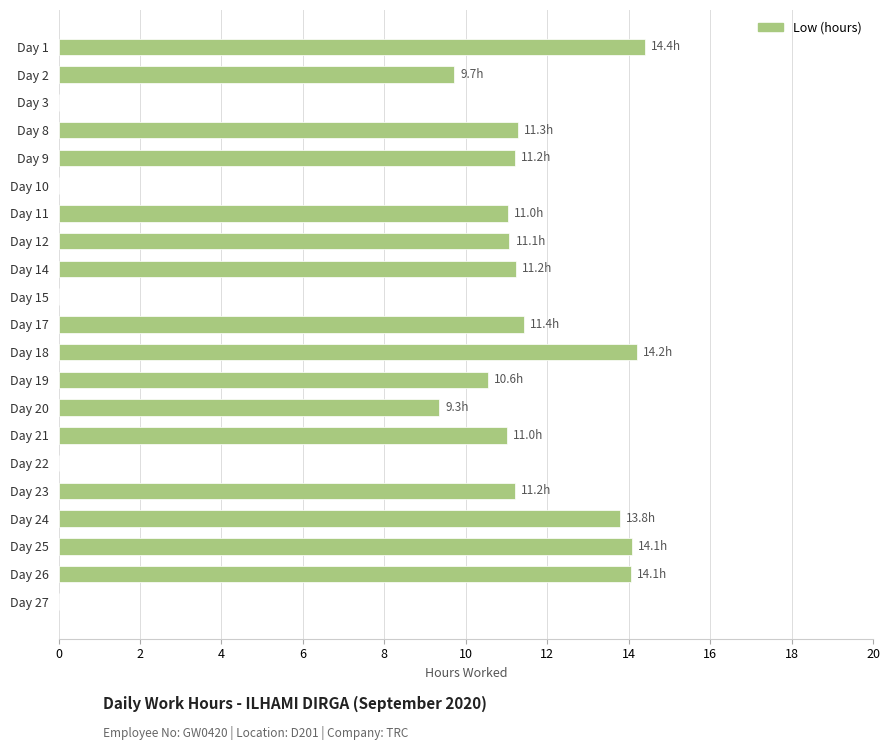

What is the change in value from Day 17 to Day 19?

-0.9